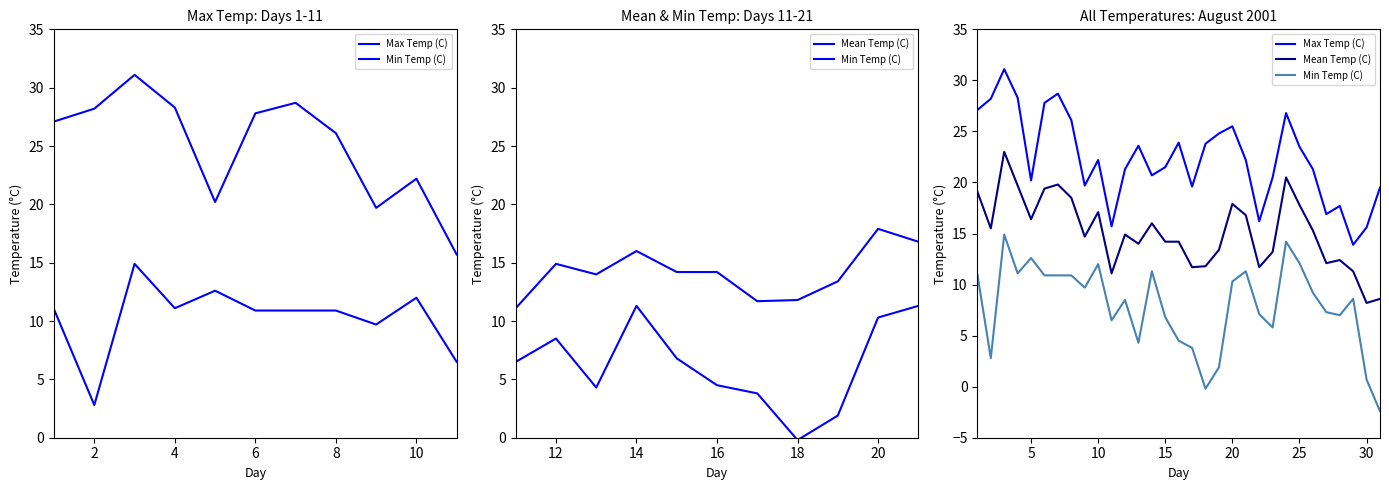

True or false: Mean Temp (C) and Min Temp (C) intersect in this chart.

False